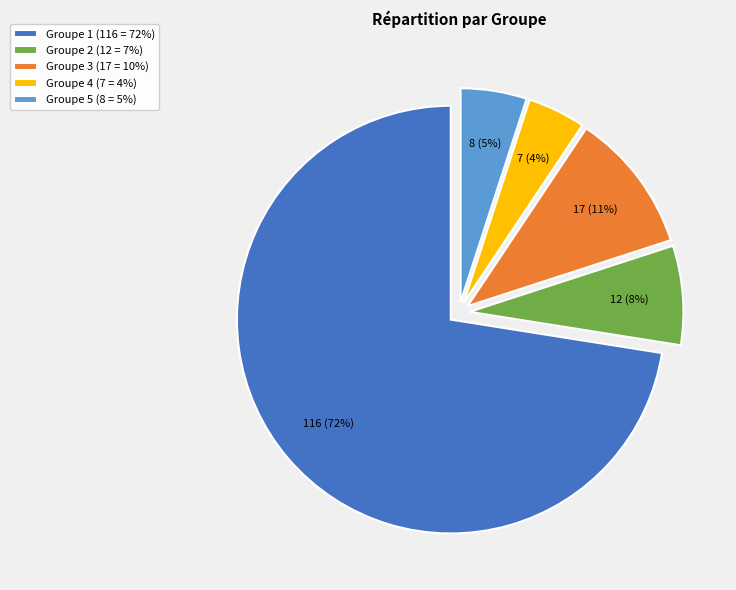

Does Groupe 4 represent more than half of the total?

No